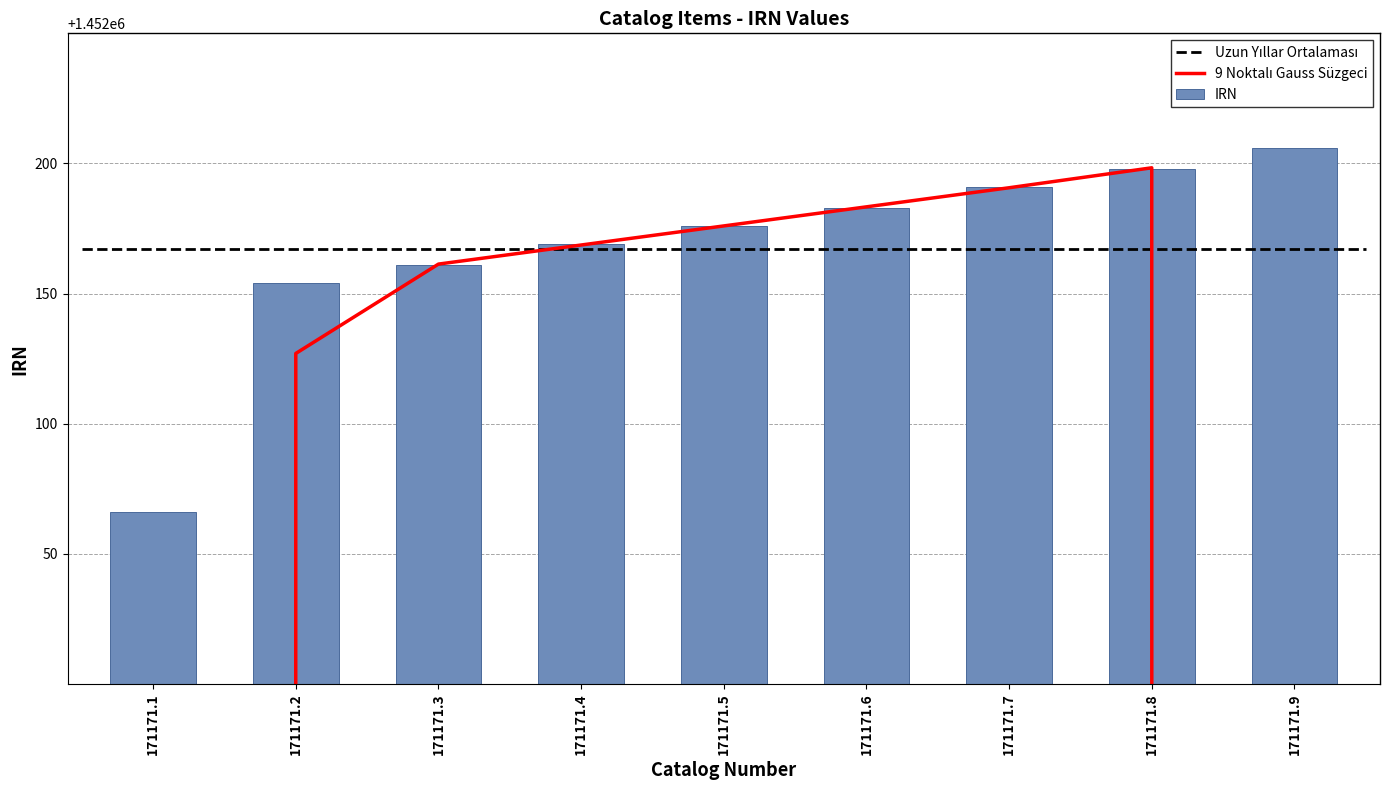

What is the lowest value of the IRN series?

1452066